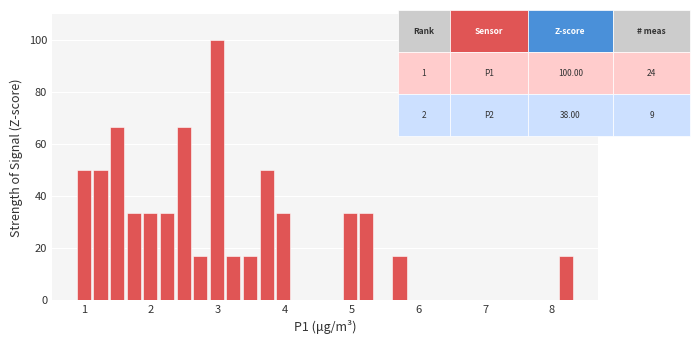

Around what value on the x-axis is the tallest bar? Give the approximate position of its centre, as read against the axis.

3.0